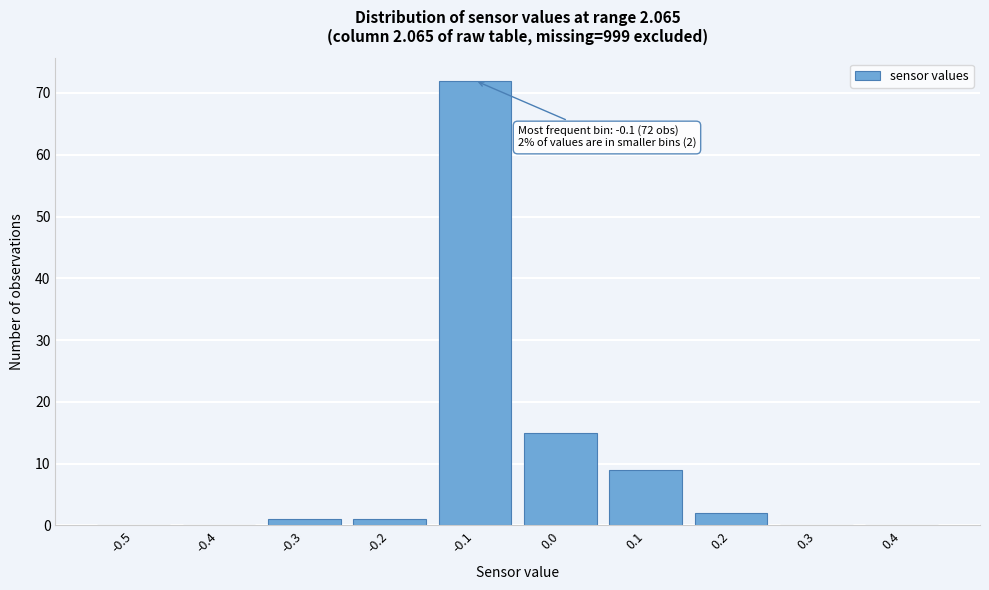

Reading left to right, list all the values displayed in this chart.

-0.5=0	-0.4=0	-0.3=1	-0.2=1	-0.1=72	0.0=15	0.1=9	0.2=2	0.3=0	0.4=0